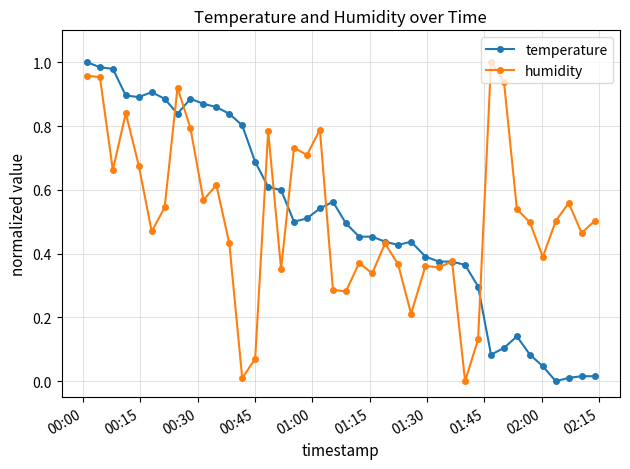

True or false: humidity has more than 2 interior local peaks.

True